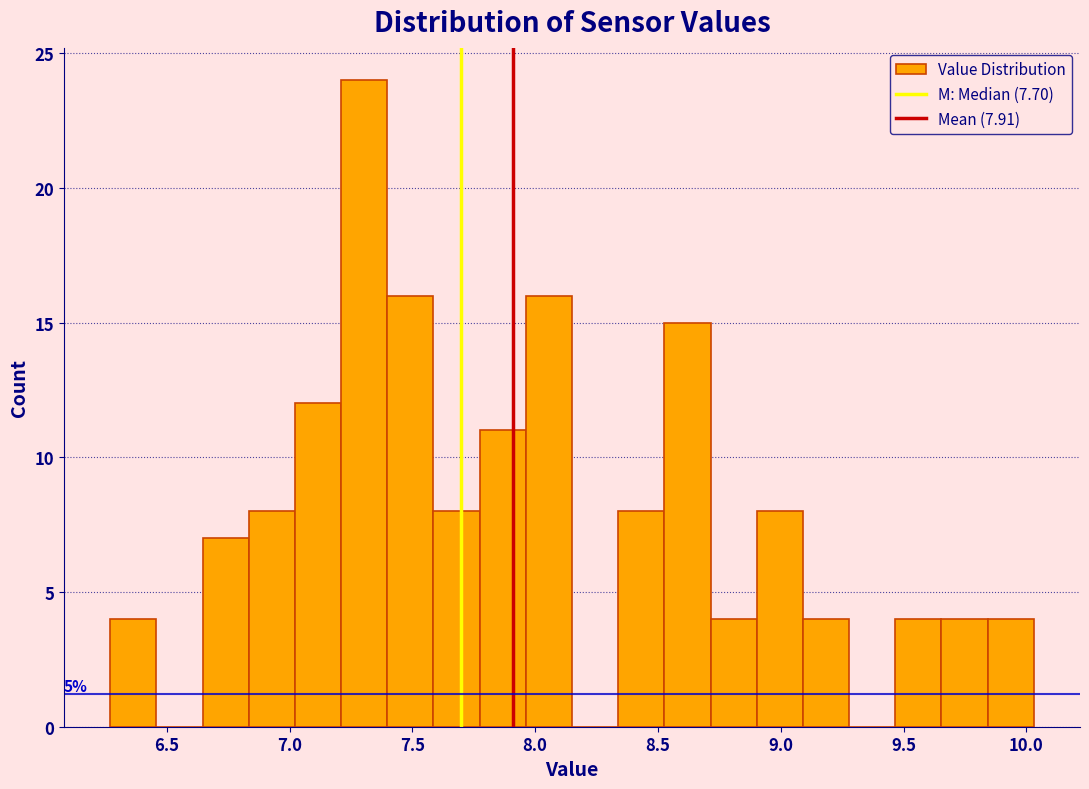

Read against the x-axis, roughly where is the centre of the tallest bar?

7.30